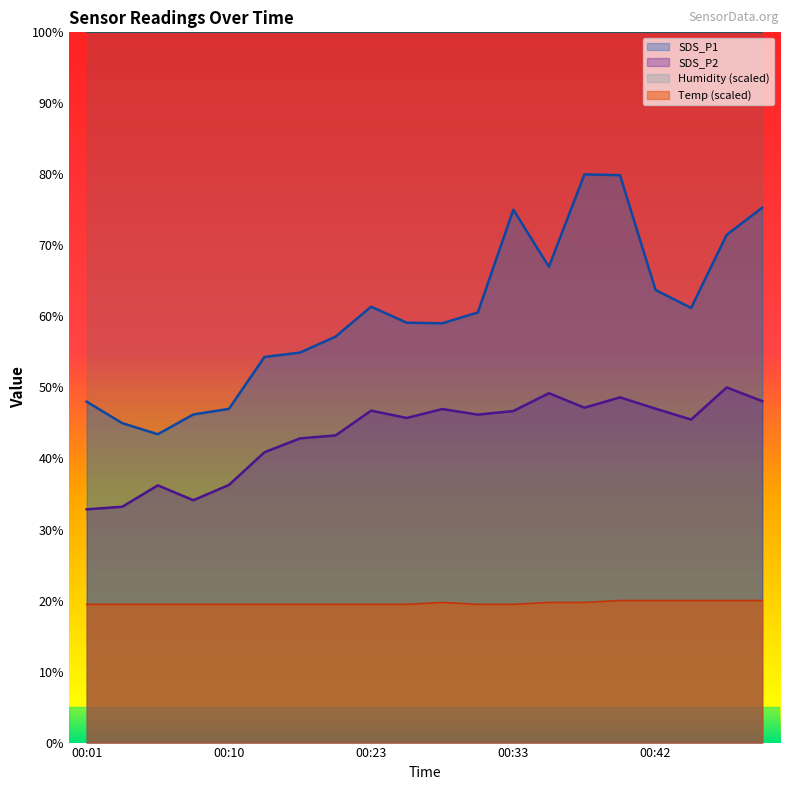

What are all the series names shown in the legend?

SDS_P1, SDS_P2, Humidity (scaled), Temp (scaled)